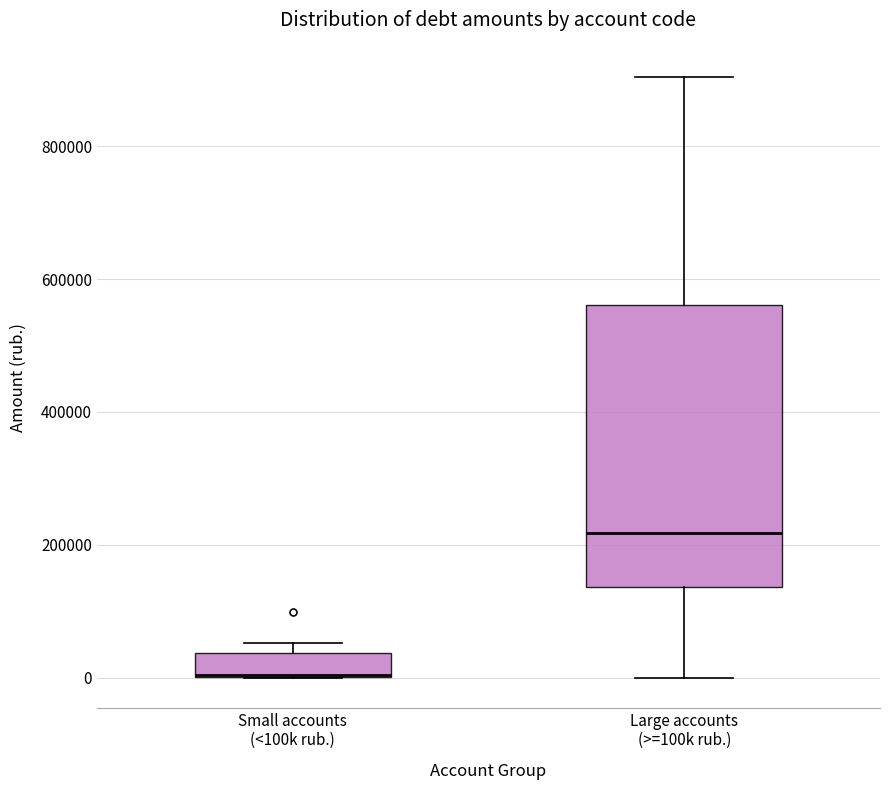

Which box is the tallest, from its lower edge to its upper edge?

Large accounts (>=100k rub.)